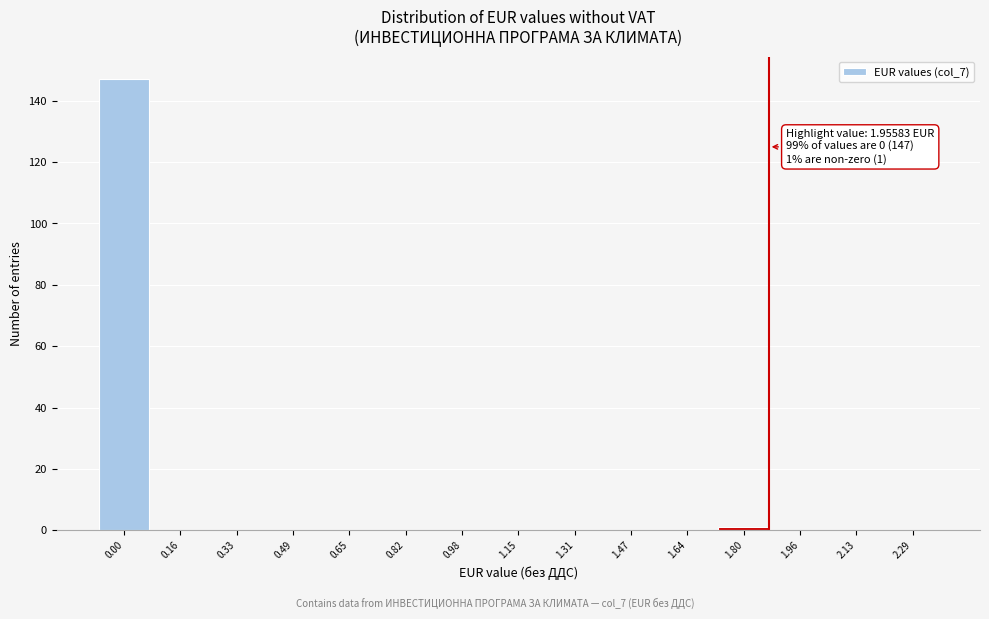

Reading right to left, extract all data points from this chart.

2.29=0	2.13=0	1.96=0	1.80=1	1.64=0	1.47=0	1.31=0	1.15=0	0.98=0	0.82=0	0.65=0	0.49=0	0.33=0	0.16=0	0.00=147